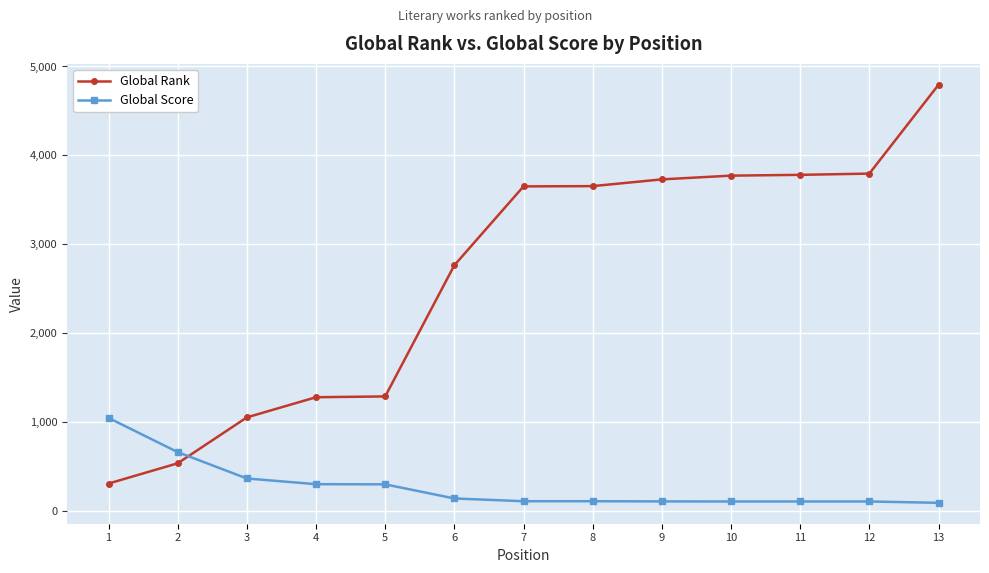

What is the difference between the maximum and second lowest values in the Global Score series?

941